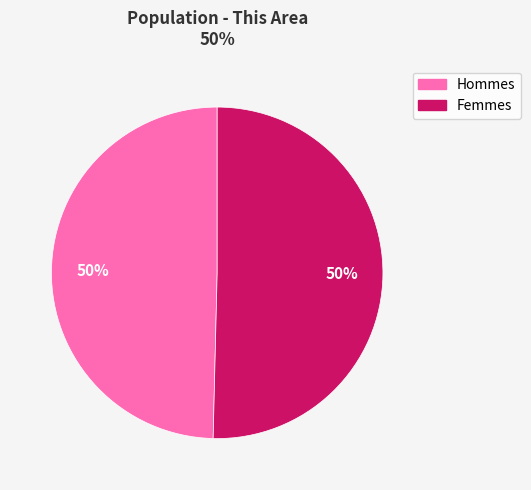

To the nearest percent, what is the average slice percentage?

50%